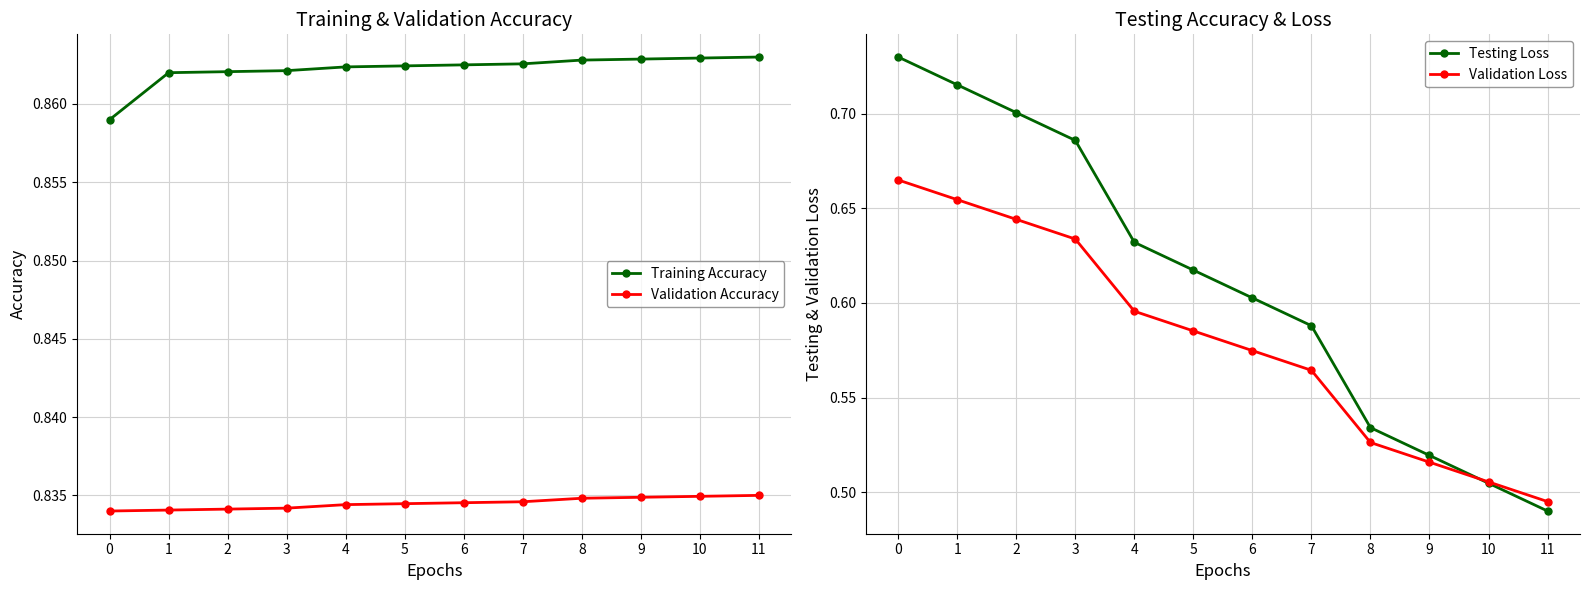

Rank the series by their maximum value, from highest to lowest.

Training Accuracy, Validation Accuracy, Testing Loss, Validation Loss